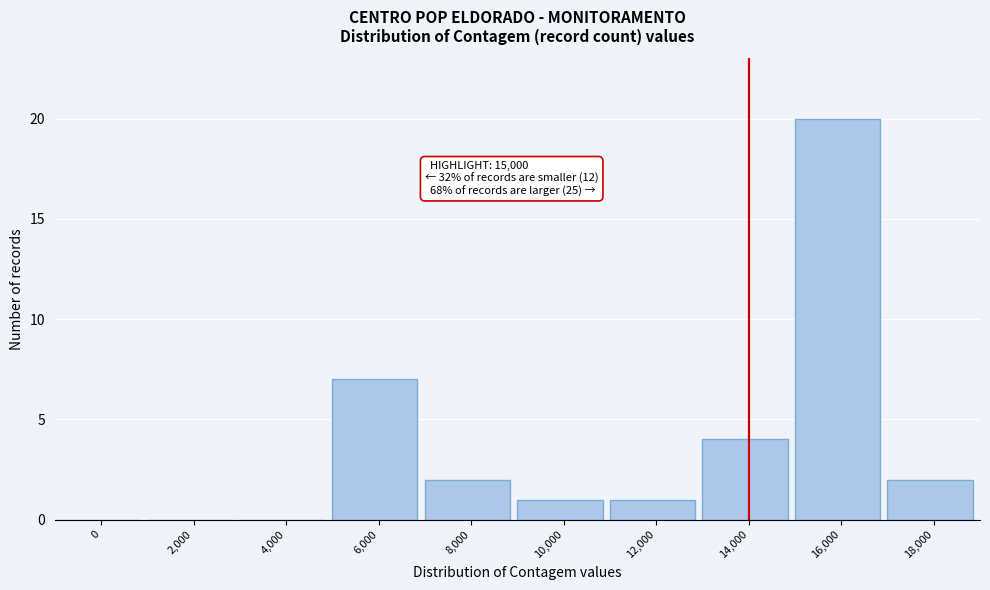

Reading left to right, extract all data points from this chart.

0=0	2,000=0	4,000=0	6,000=7	8,000=2	10,000=1	12,000=1	14,000=4	16,000=20	18,000=2